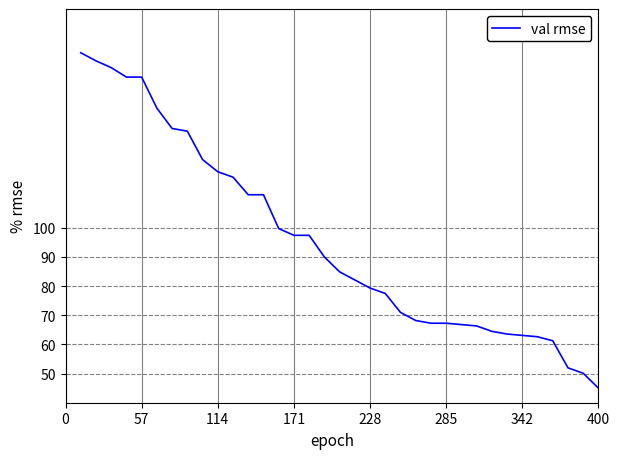

How many values exceed 84?

18